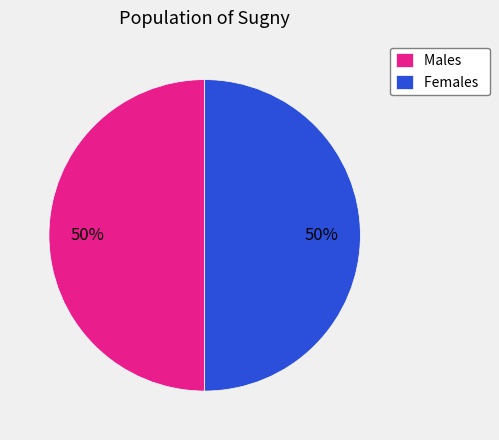

How many segments does this pie chart have?

2